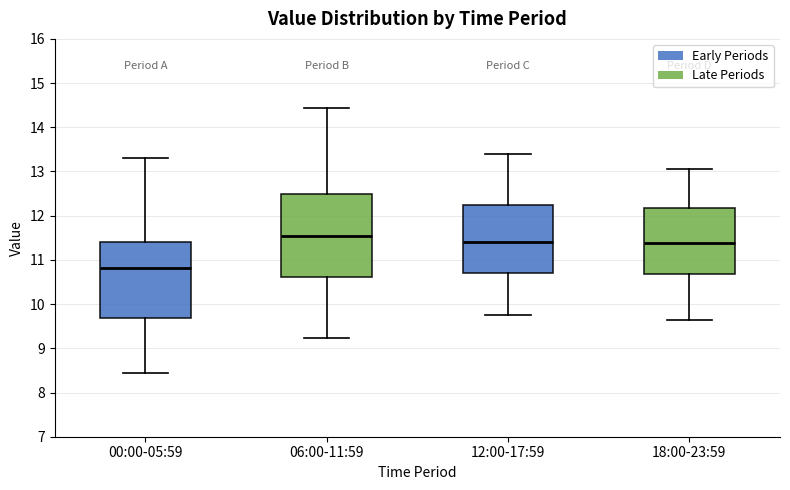

Comparing the boxes themselves (not the whiskers), which one is the tallest?

06:00-11:59